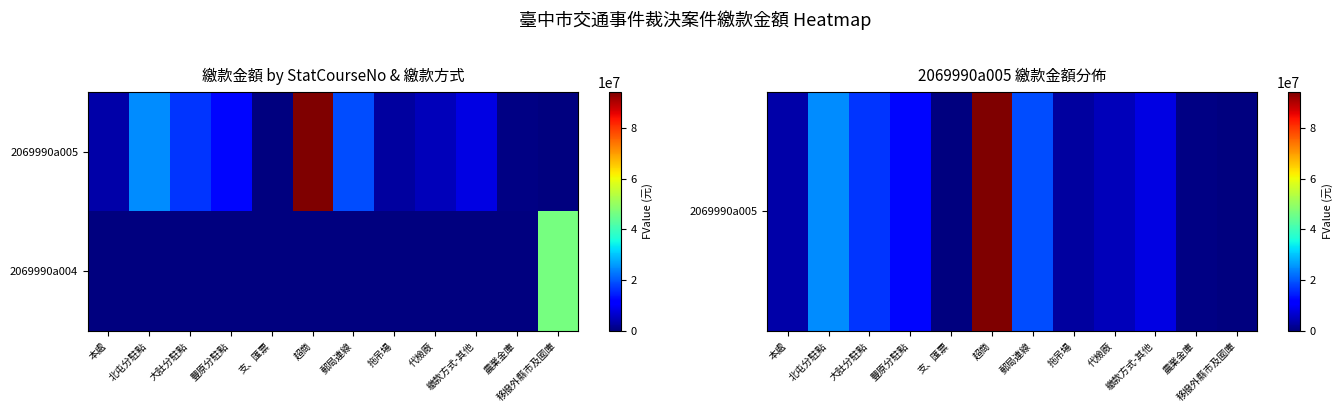

At 支、匯票, list the series in order from largest to smallest.

2069990a005, 2069990a004